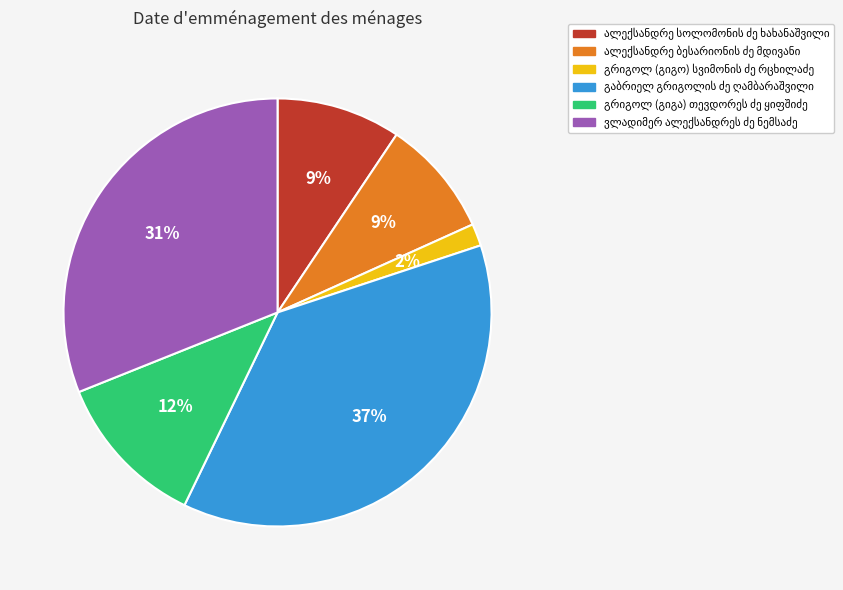

To the nearest percent, what is the average slice percentage?

17%